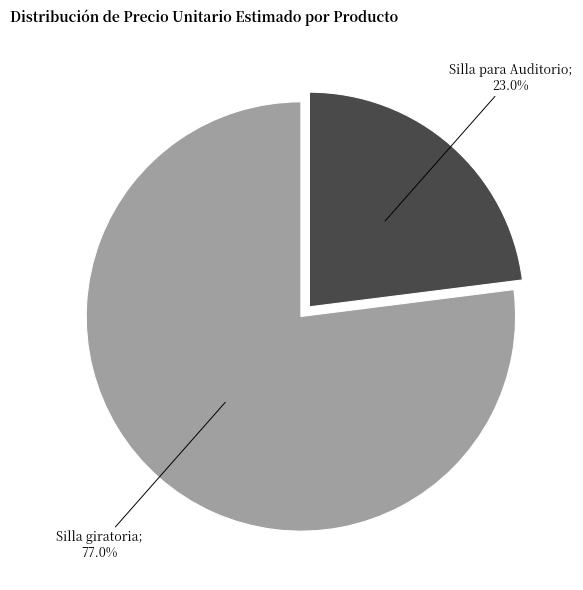

Is there any slice that represents more than half of the pie?

Yes